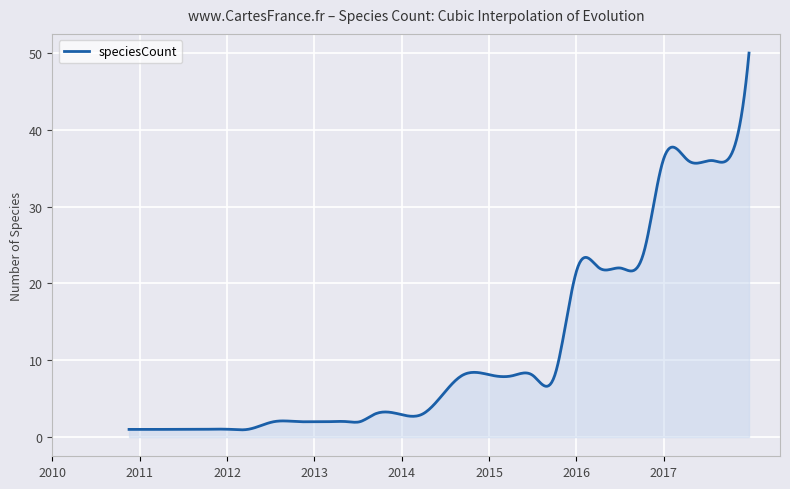

What is the difference between the maximum and minimum values?

49.1